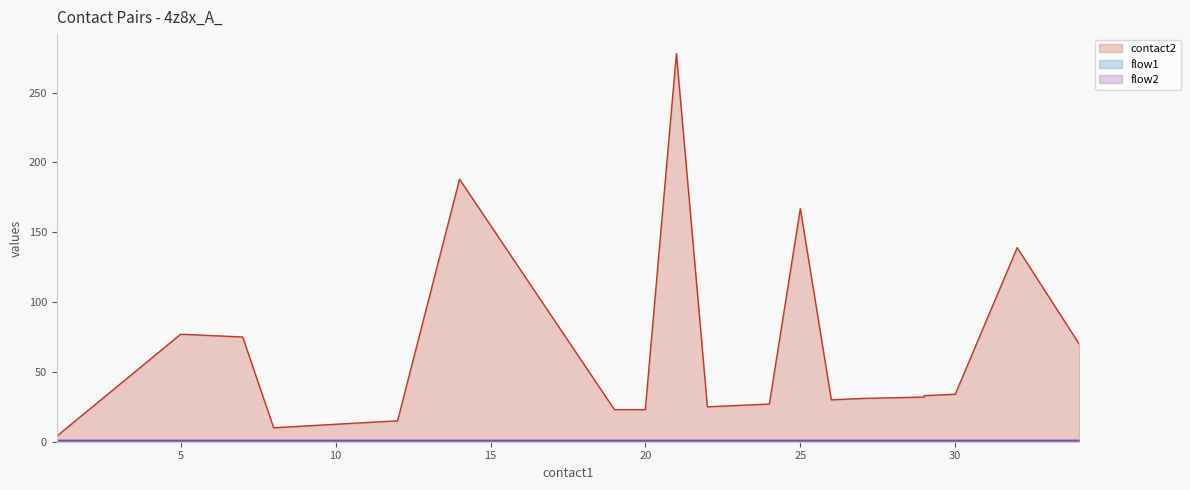

True or false: flow1 has a value of 1 at 20.

False